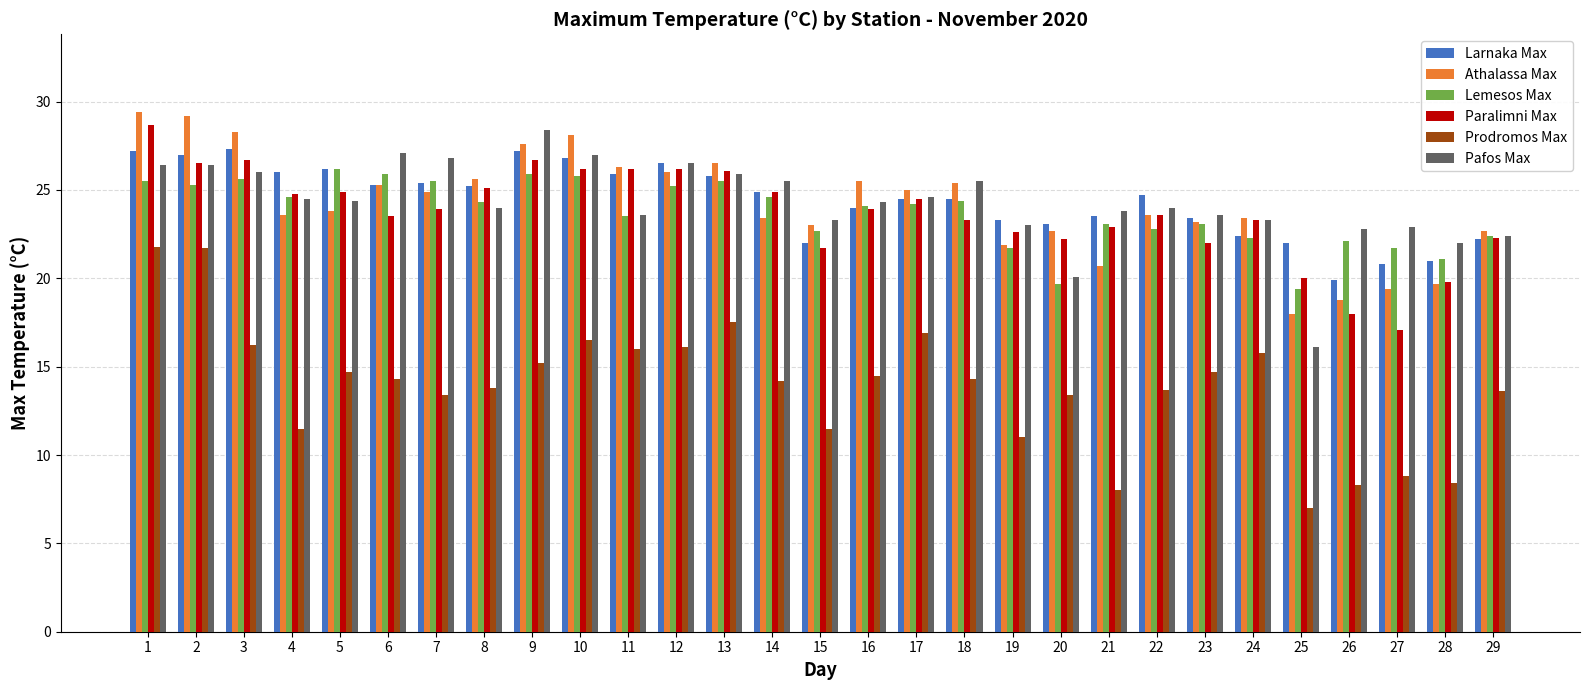

The Lemesos Max series shows 37.9 at 2. True or false?

False